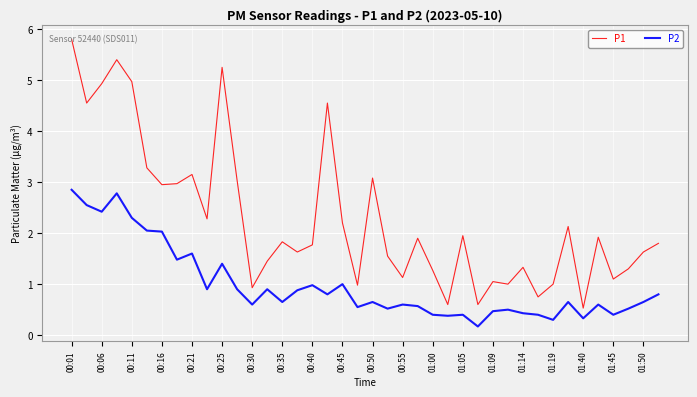

Rank the series by their average value, from highest to lowest.

P1, P2